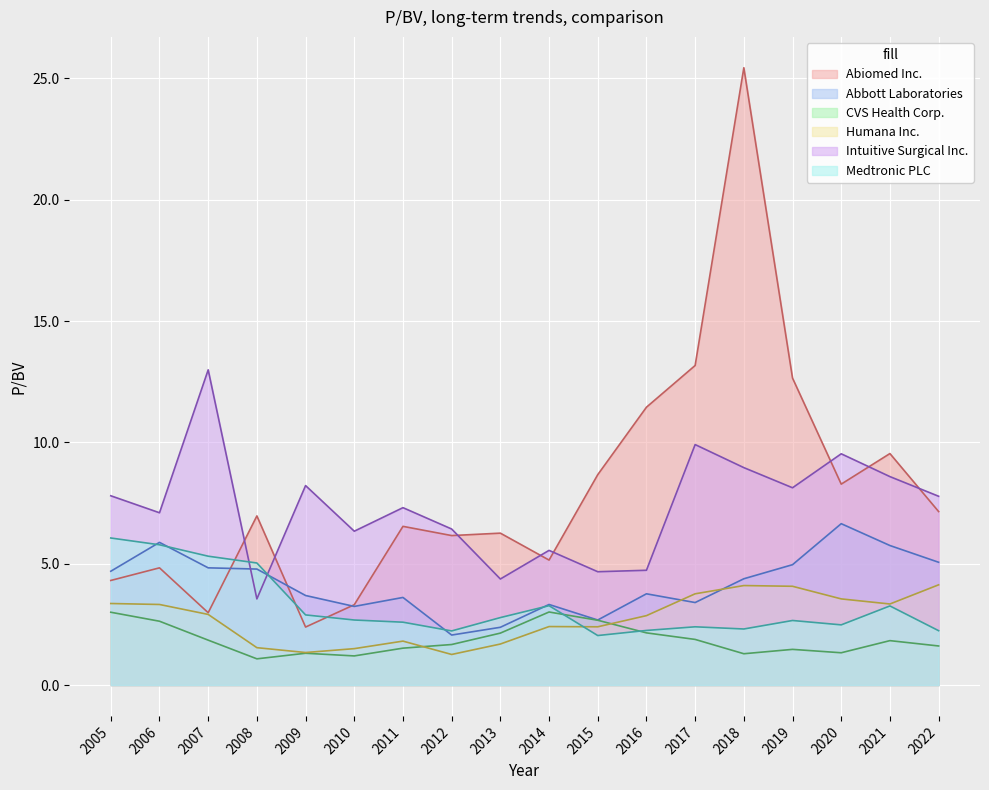

What are all the series names shown in the legend?

Abiomed Inc., Abbott Laboratories, CVS Health Corp., Humana Inc., Intuitive Surgical Inc., Medtronic PLC